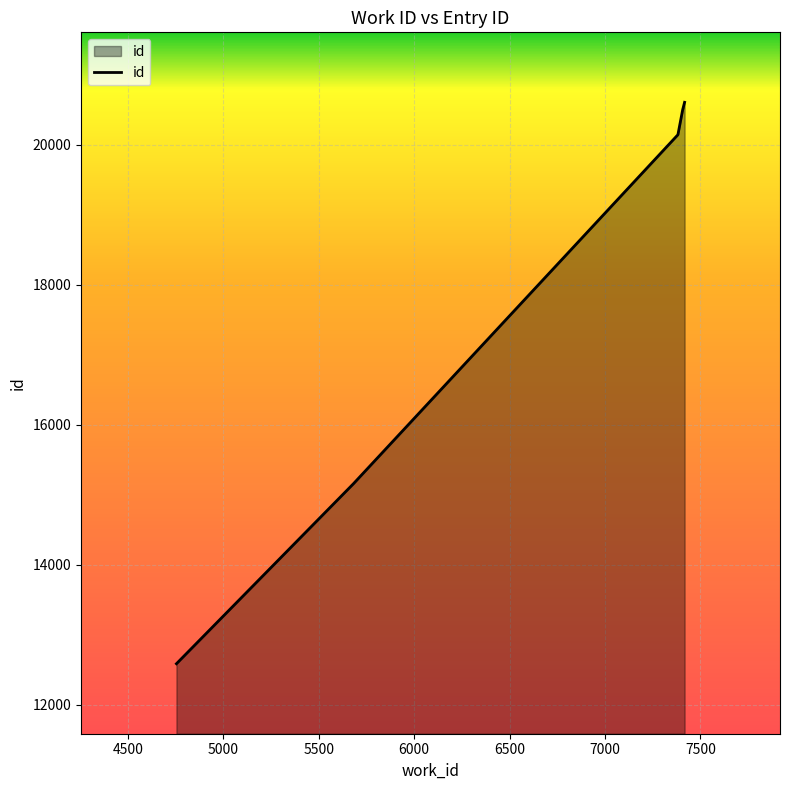

True or false: there are more than 1 points higher than both neighbors.

False